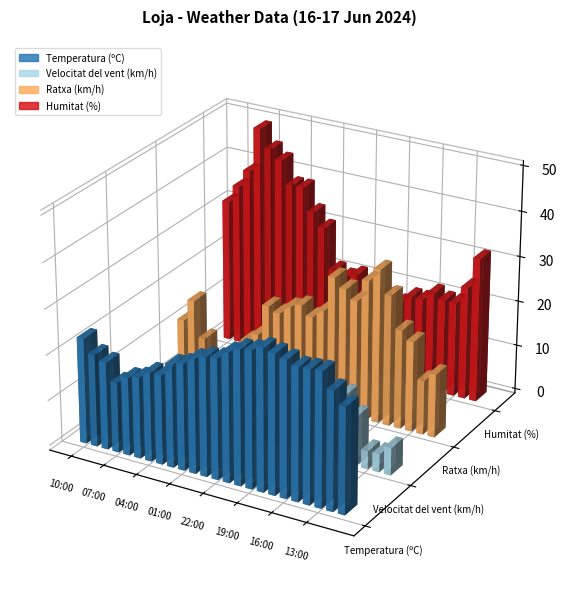

Between 00:00 and 19:00, which series saw the biggest shift?

Ratxa (km/h)